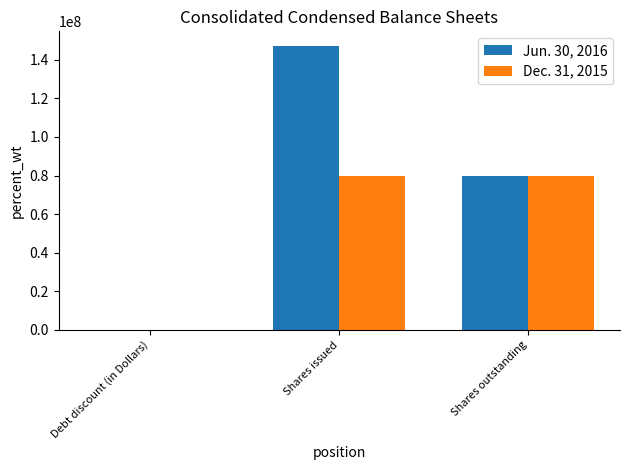

What is the total value across all series at Shares outstanding?

159541564